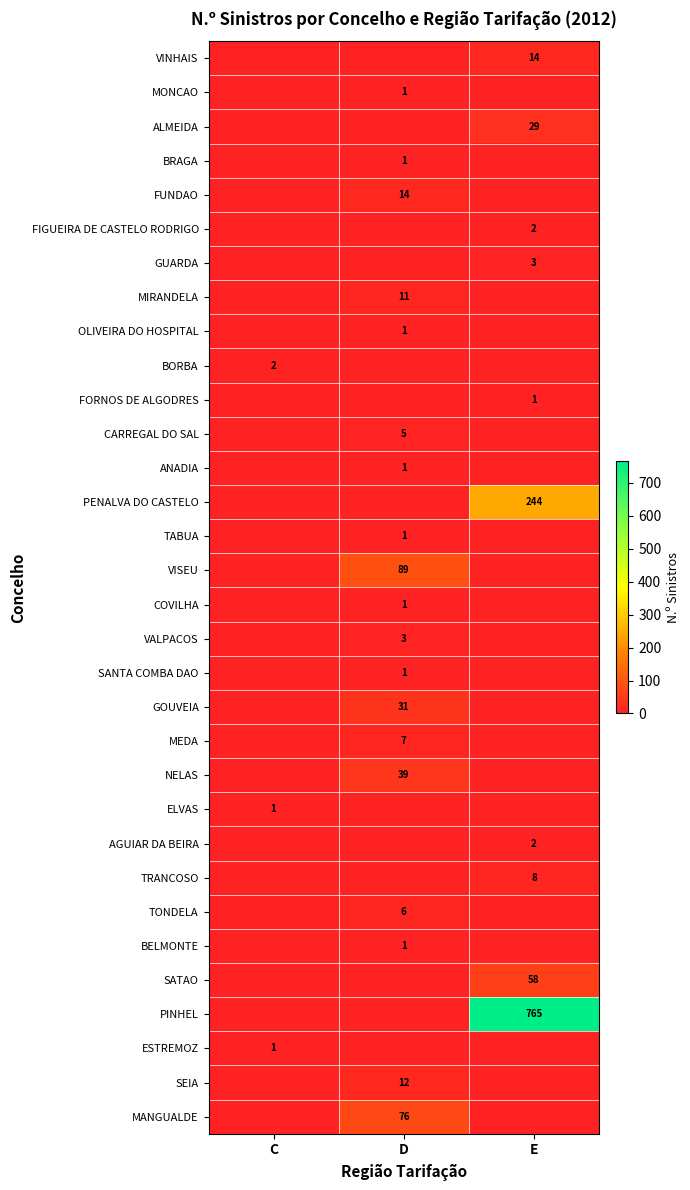

True or false: COVILHA has a value of 0 at D.

False